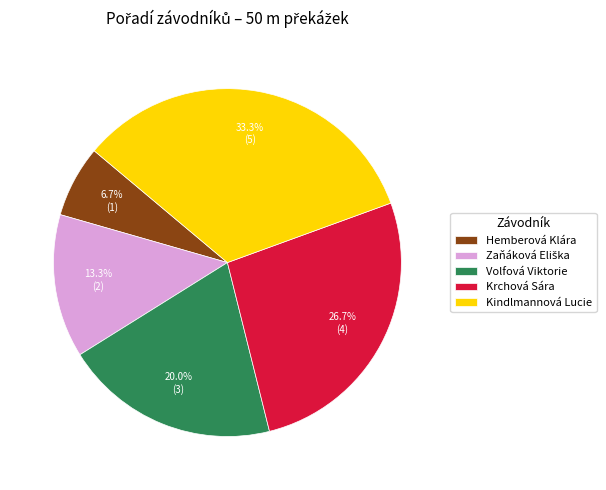

What percentage is the Krchová Sára slice, to the nearest percent?

27%